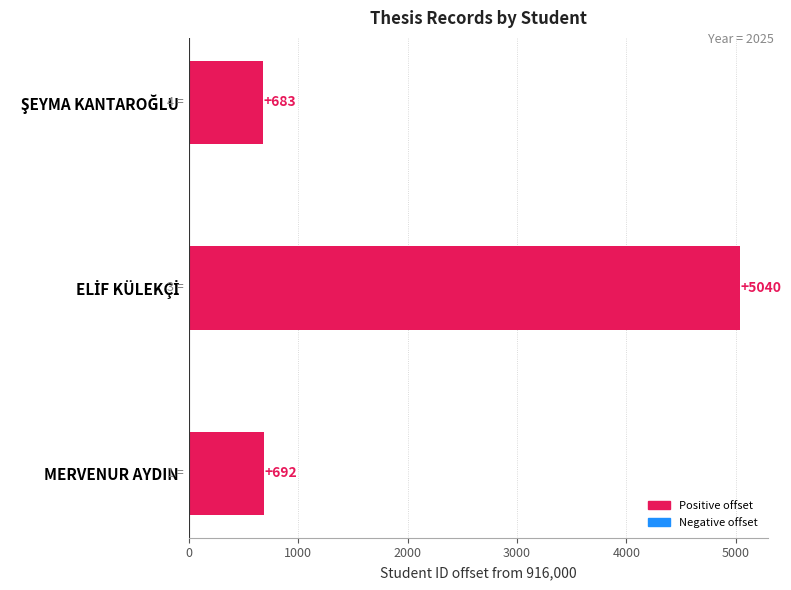

What is the average value?

2138